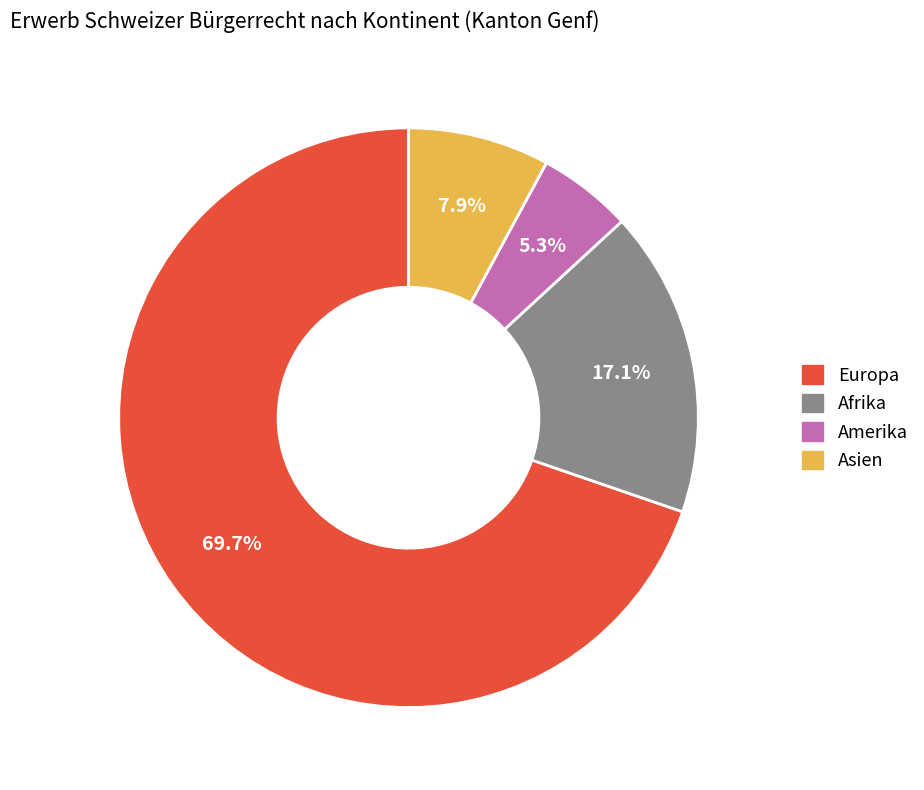

What percentage is the Asien slice, to the nearest percent?

8%